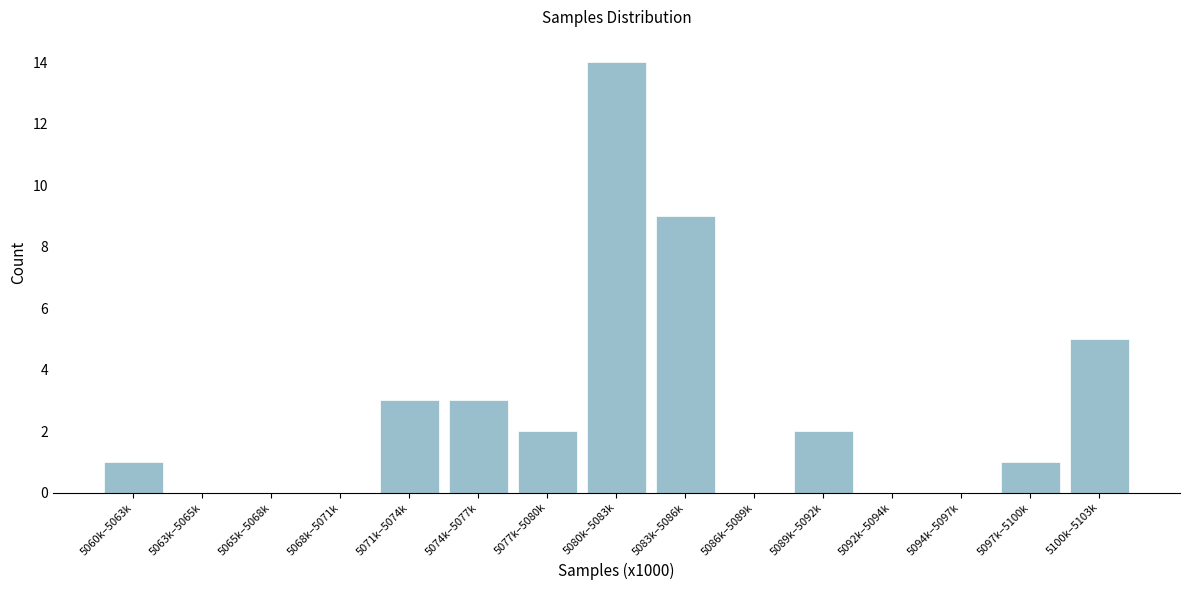

Reading left to right, transcribe all the data shown in this chart.

5060k–5063k=1	5063k–5065k=0	5065k–5068k=0	5068k–5071k=0	5071k–5074k=3	5074k–5077k=3	5077k–5080k=2	5080k–5083k=14	5083k–5086k=9	5086k–5089k=0	5089k–5092k=2	5092k–5094k=0	5094k–5097k=0	5097k–5100k=1	5100k–5103k=5